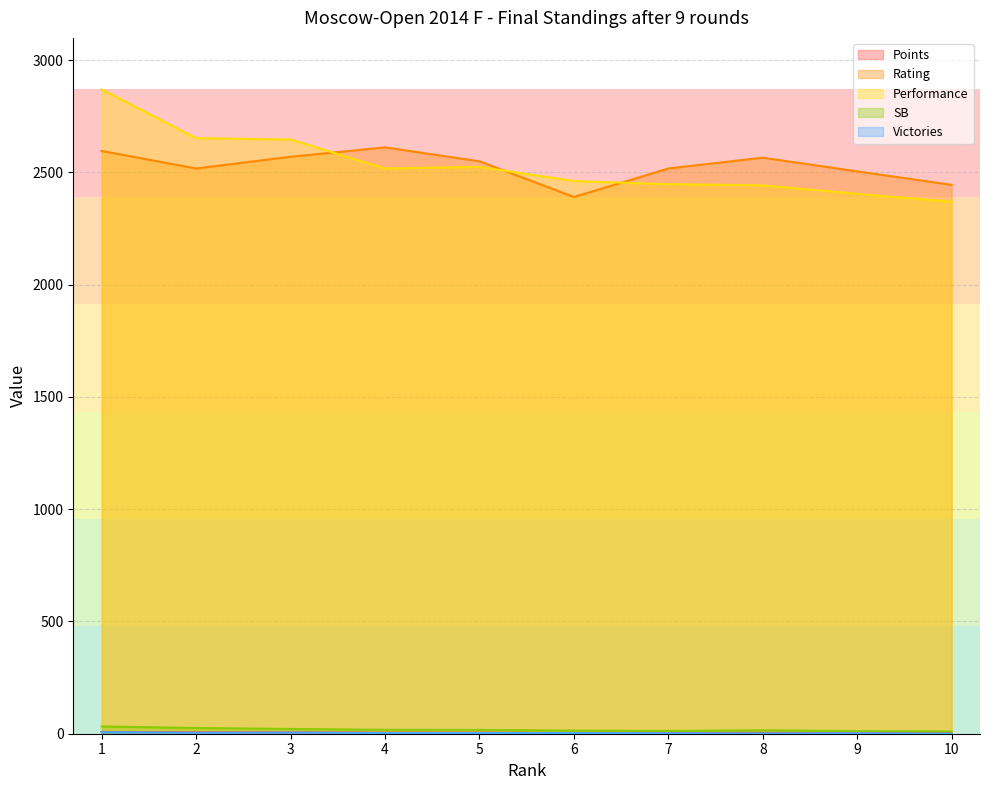

What is the lowest value of the SB series?

10.2